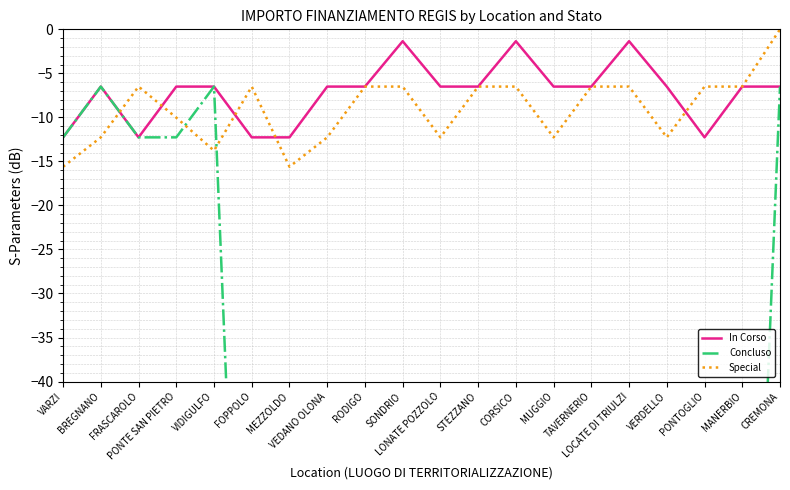

At which label is Special closest to -7?

FRASCAROLO